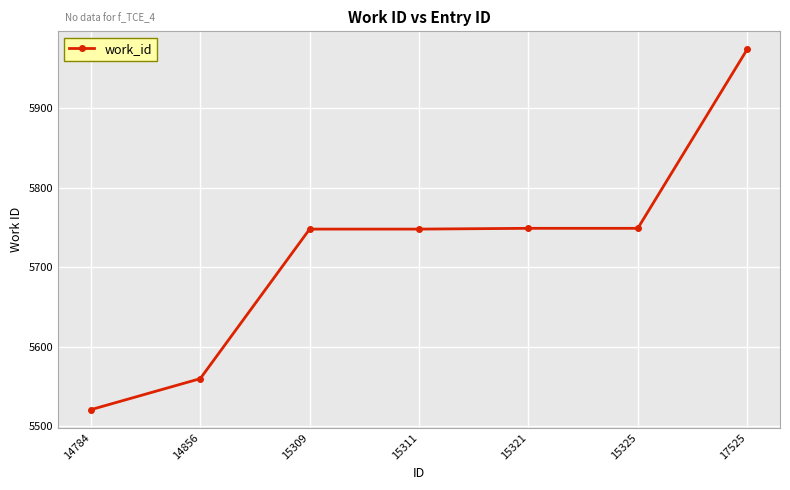

Does the chart display data point markers on the line(s)?

Yes